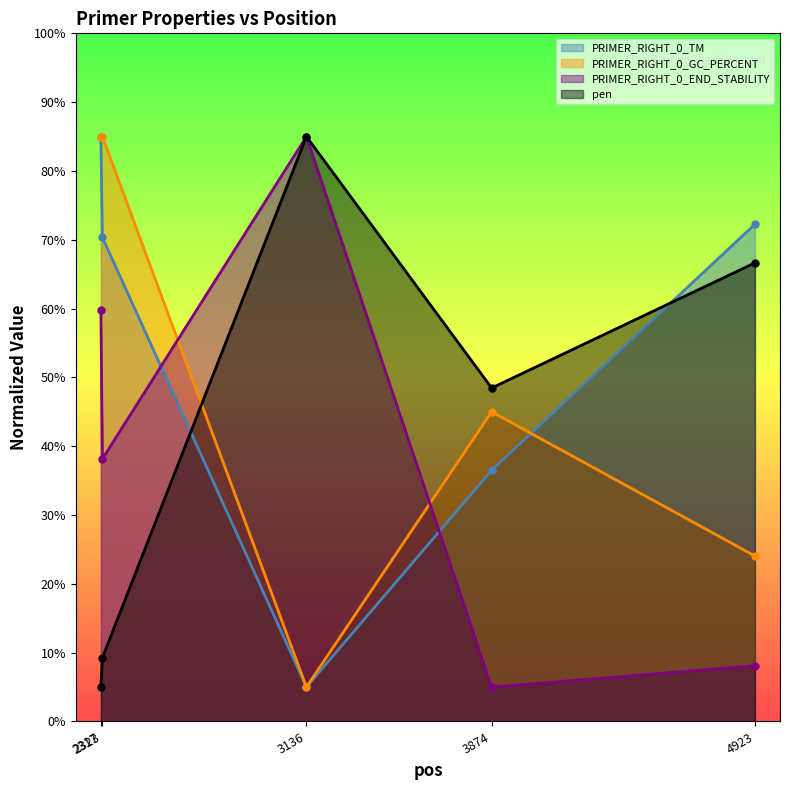

Does the chart display data point markers on the line(s)?

Yes